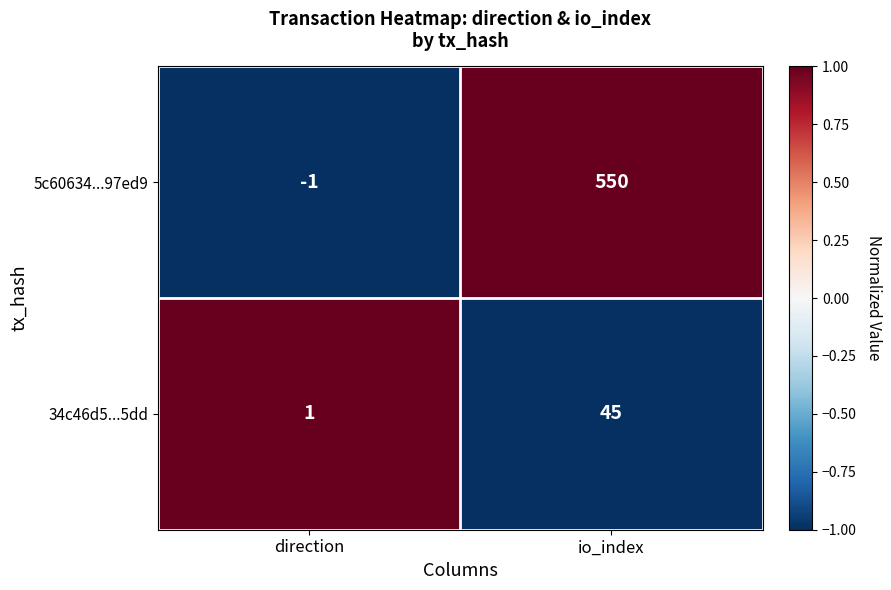

At which label is 5c60634...97ed9 closest to 274?

direction